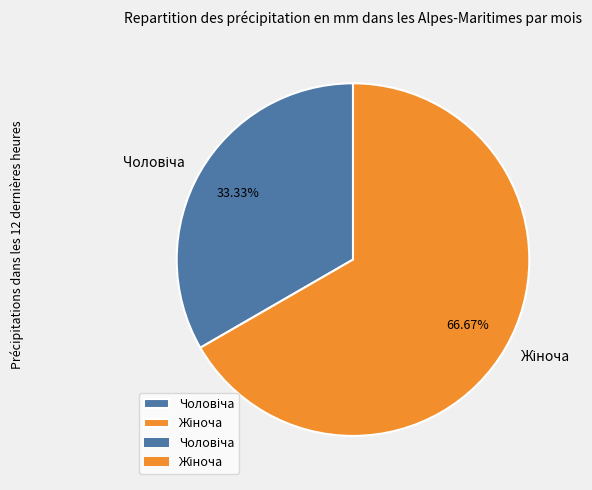

Does any single category account for the majority?

Yes